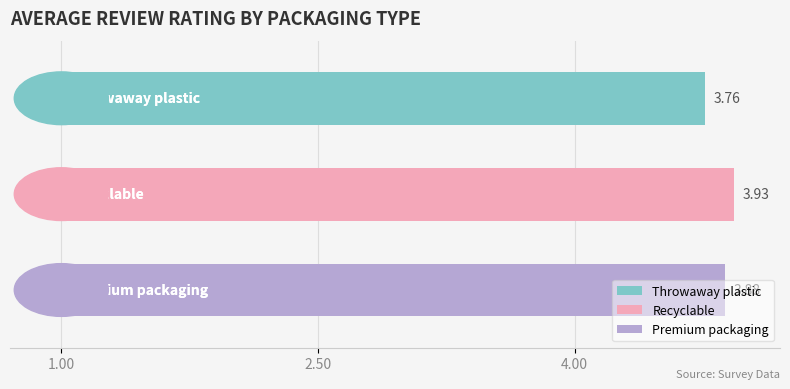

Are the bars horizontal?

Yes